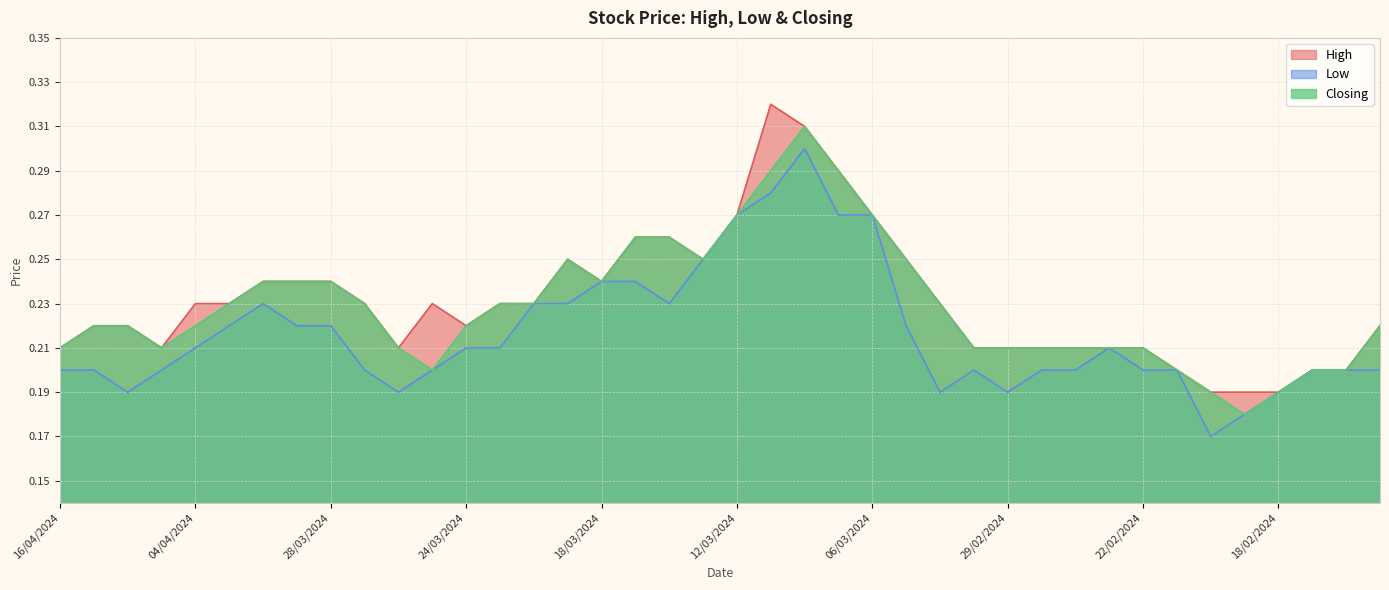

Read the Closing value at 15/04/2024.

0.2